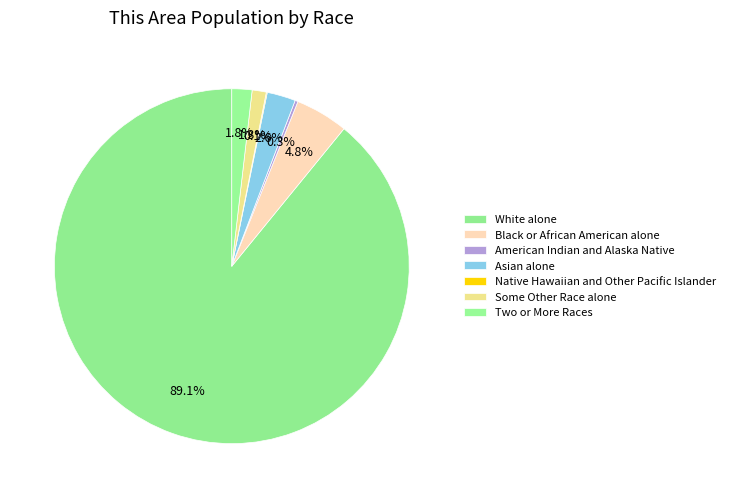

Between Native Hawaiian and Other Pacific Islander and Some Other Race alone, which is larger?

Some Other Race alone